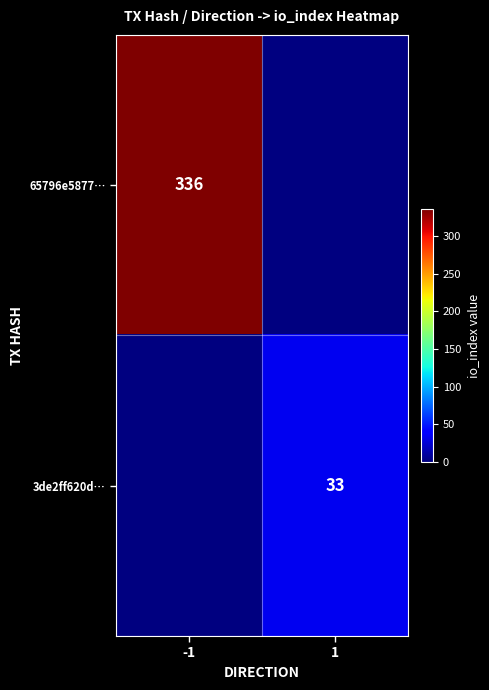

Is it true that 3de2ff620d… equals 33 at 1?

True